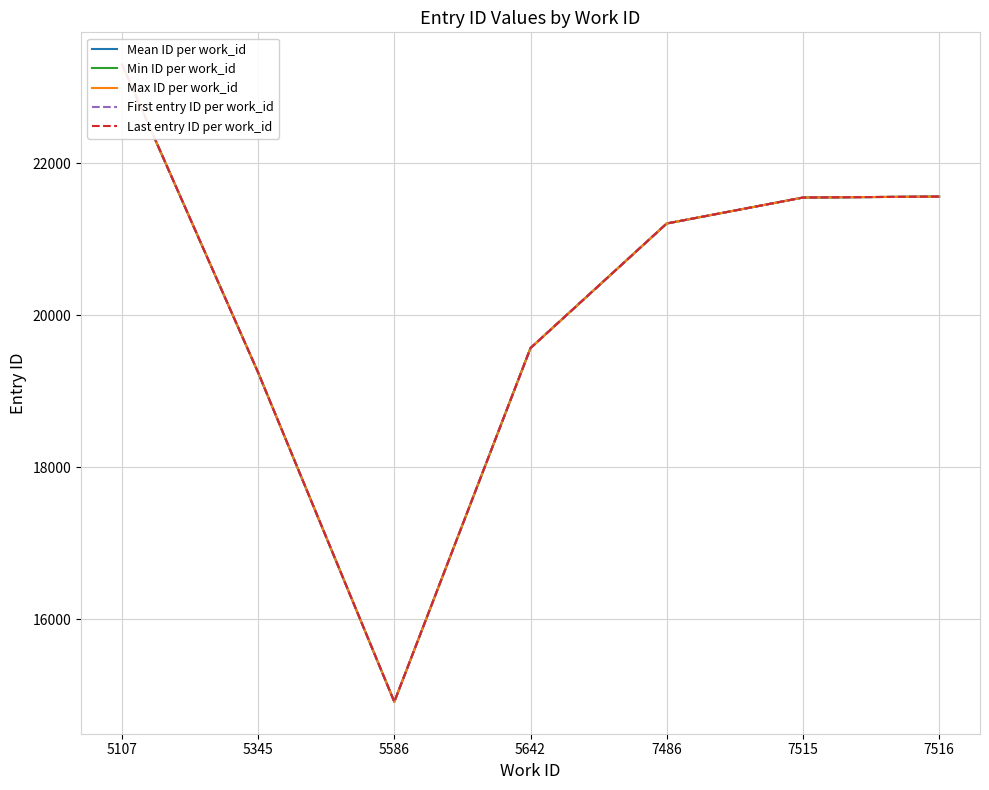

What is the difference between the second highest and second lowest values in the Min ID per work_id series?

2314.0